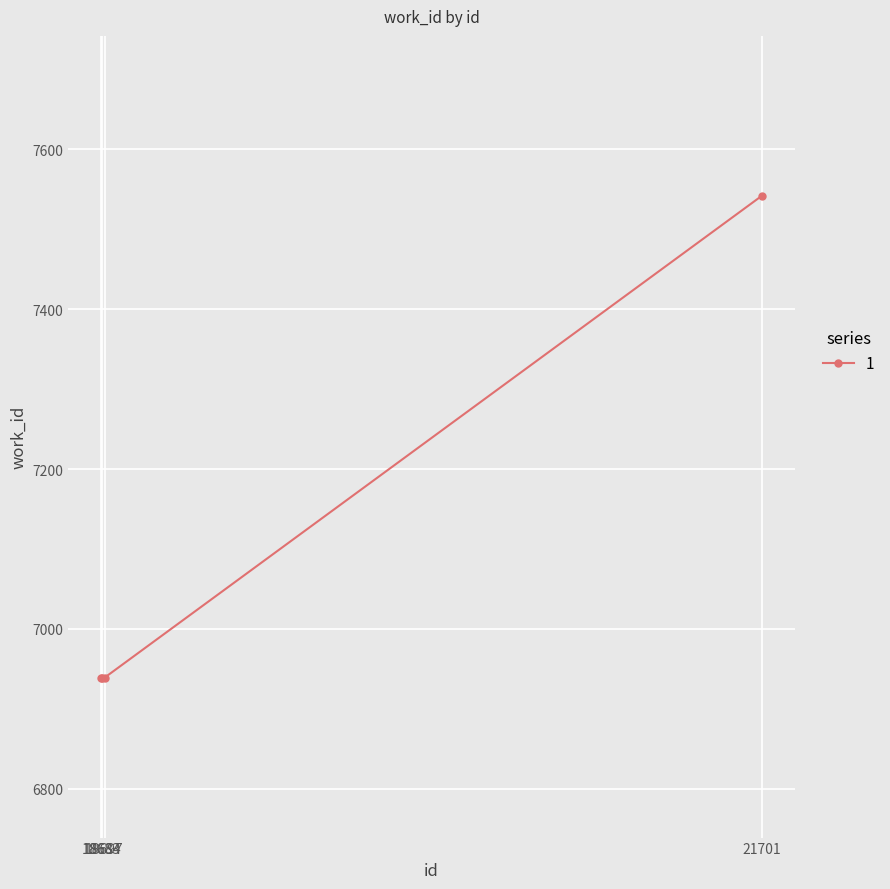

True or false: the data has more than 2 interior local peaks.

False